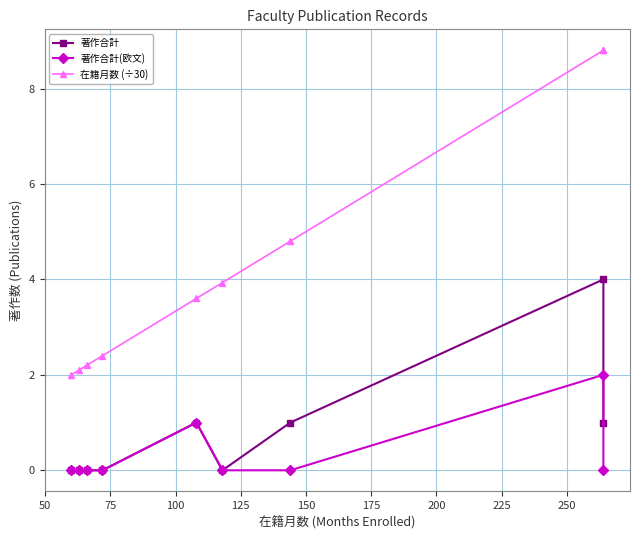

Which series has the largest total across all categories?

在籍月数 (÷30)